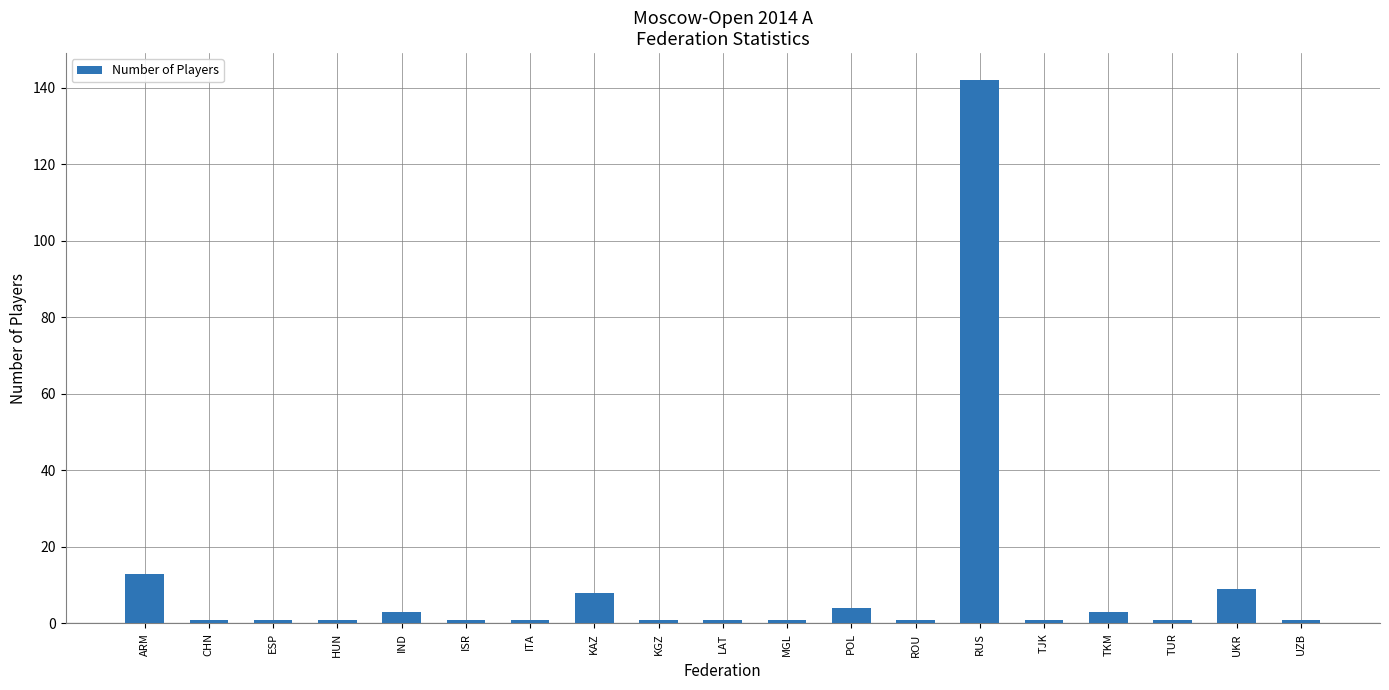

What is the difference between the second highest and minimum values?

12